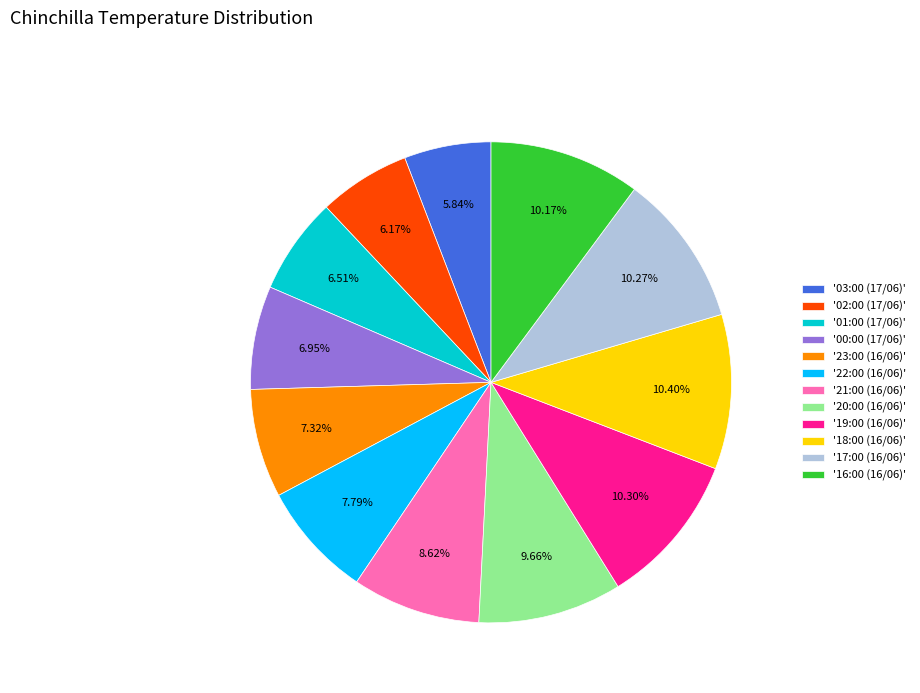

What is the ratio of the value at '17:00 (16/06)' to the value at '19:00 (16/06)'?

1.0